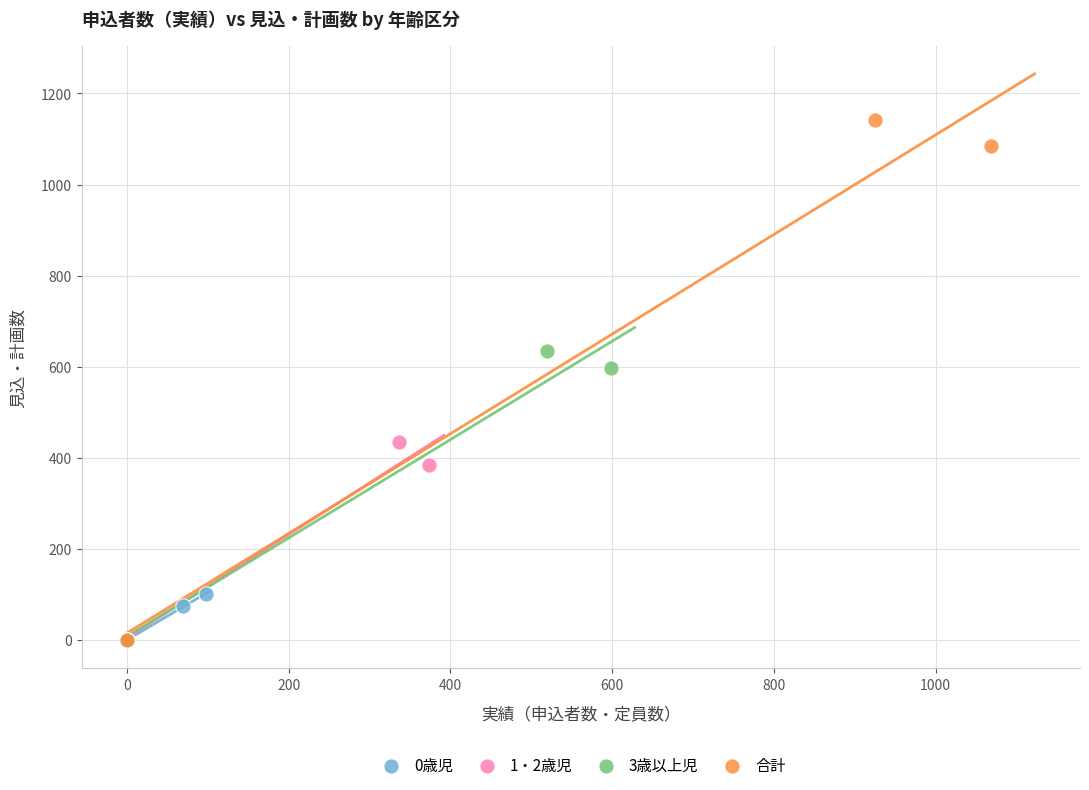

What are all the series names shown in the legend?

0歳児, 1・2歳児, 3歳以上児, 合計